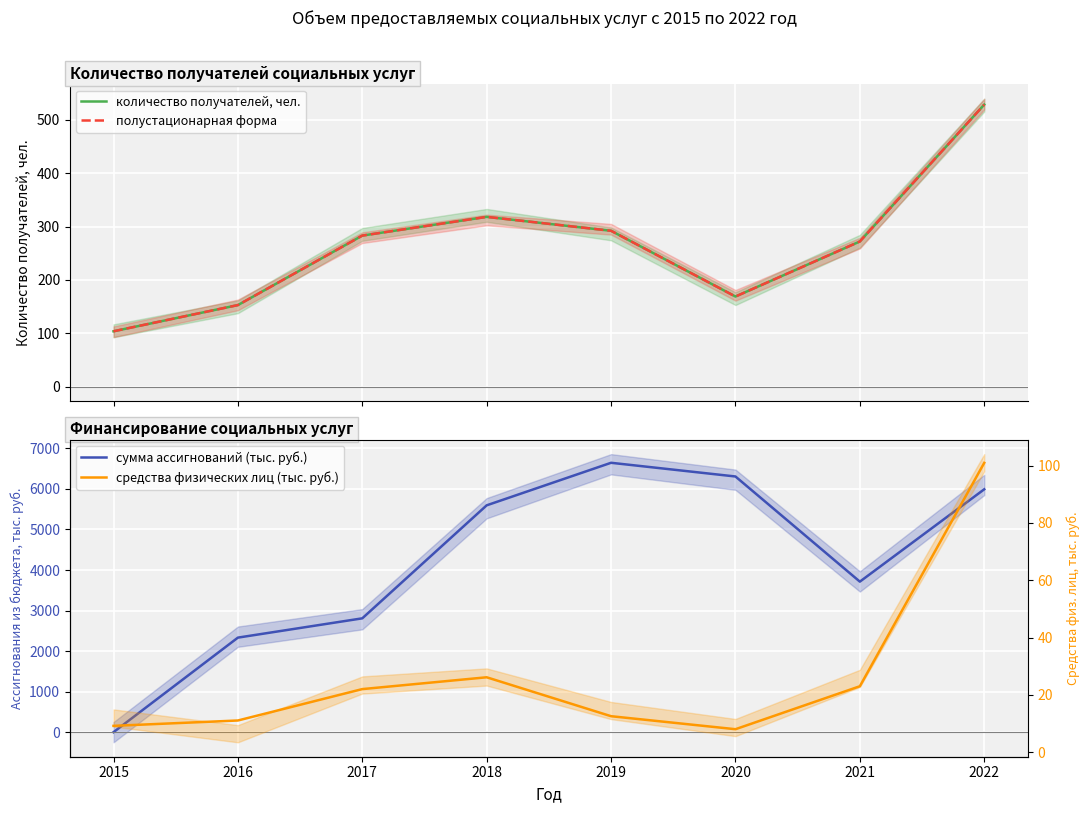

True or false: количество получателей, чел. and полустационарная форма intersect in this chart.

False